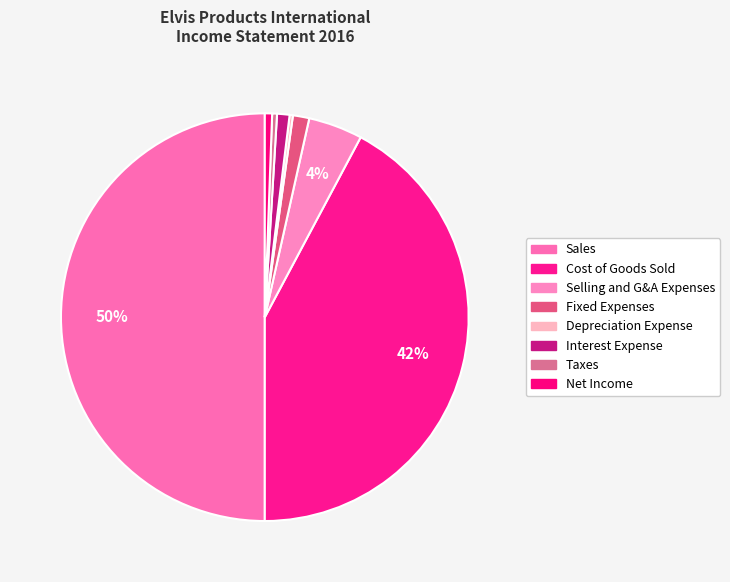

To the nearest percent, what is the average slice percentage?

12%